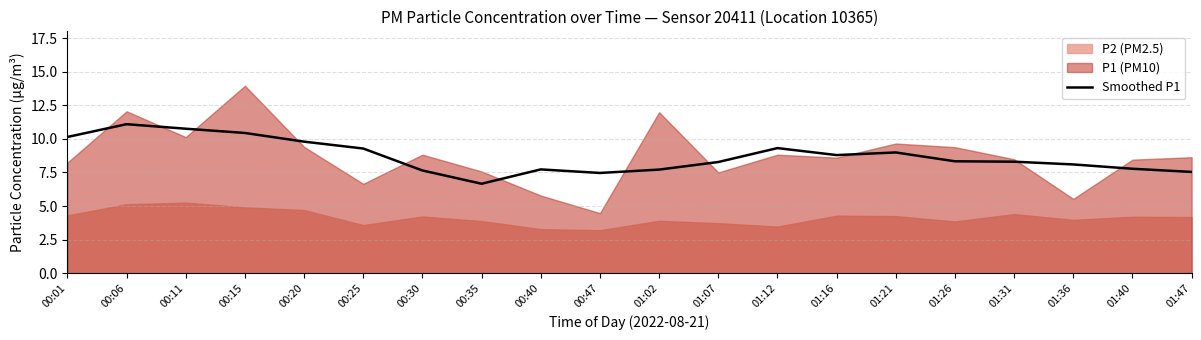

Reading left to right, extract all data points from this chart.

10.1	11.1	10.8	10.4	9.8	9.3	7.6	6.7	7.7	7.5	7.7	8.3	9.3	8.8	9.0	8.3	8.3	8.1	7.8	7.5